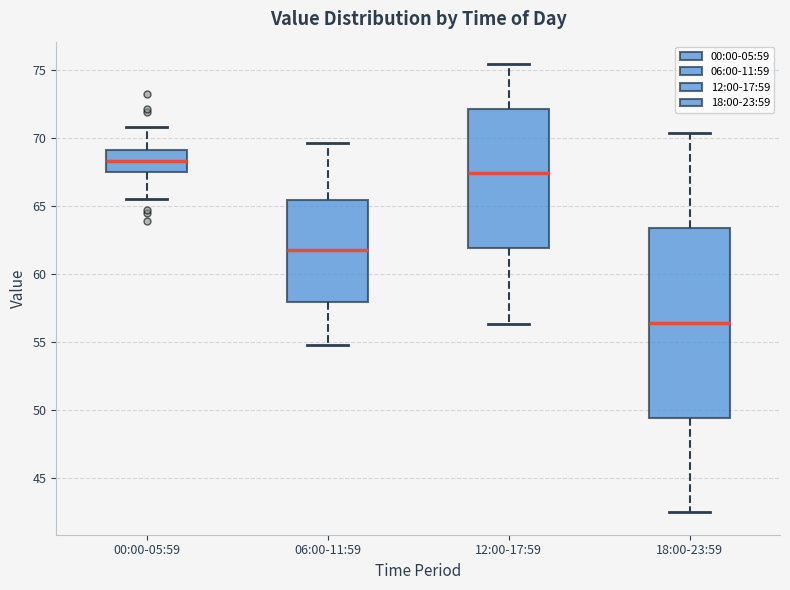

Which box's median line is the lowest?

18:00-23:59